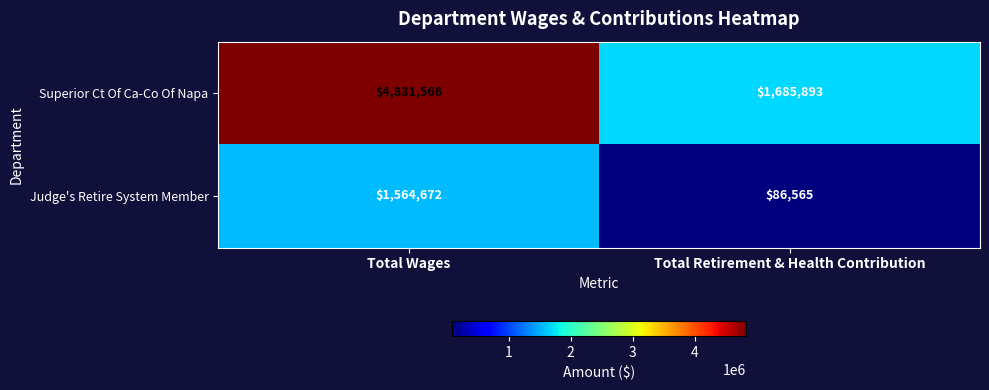

Reading left to right, list all the values displayed in this chart.

Superior Ct Of Ca-Co Of Napa: 4831566	1685893
Judge's Retire System Member: 1564672	86565